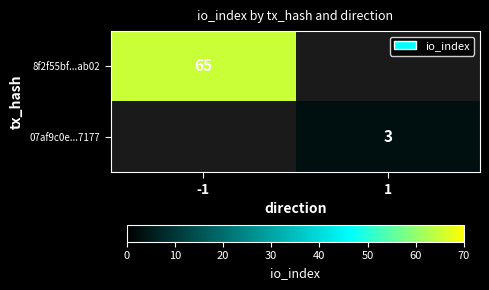

The 8f2f55bf...ab02 series shows 65 at -1. True or false?

True